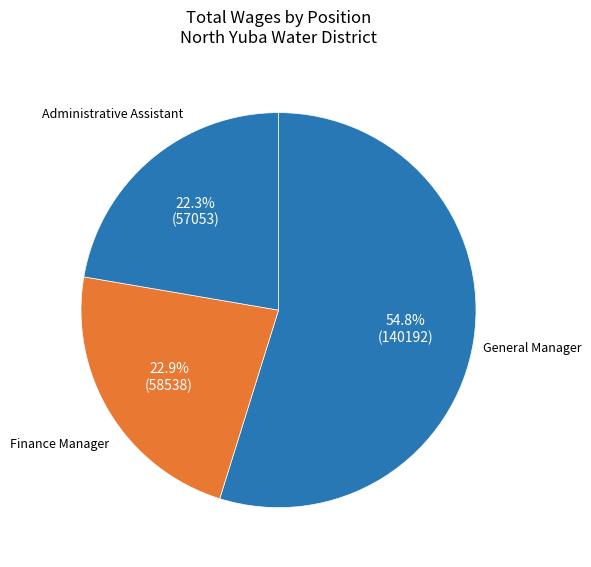

To the nearest percent, what portion does Finance Manager represent?

23%